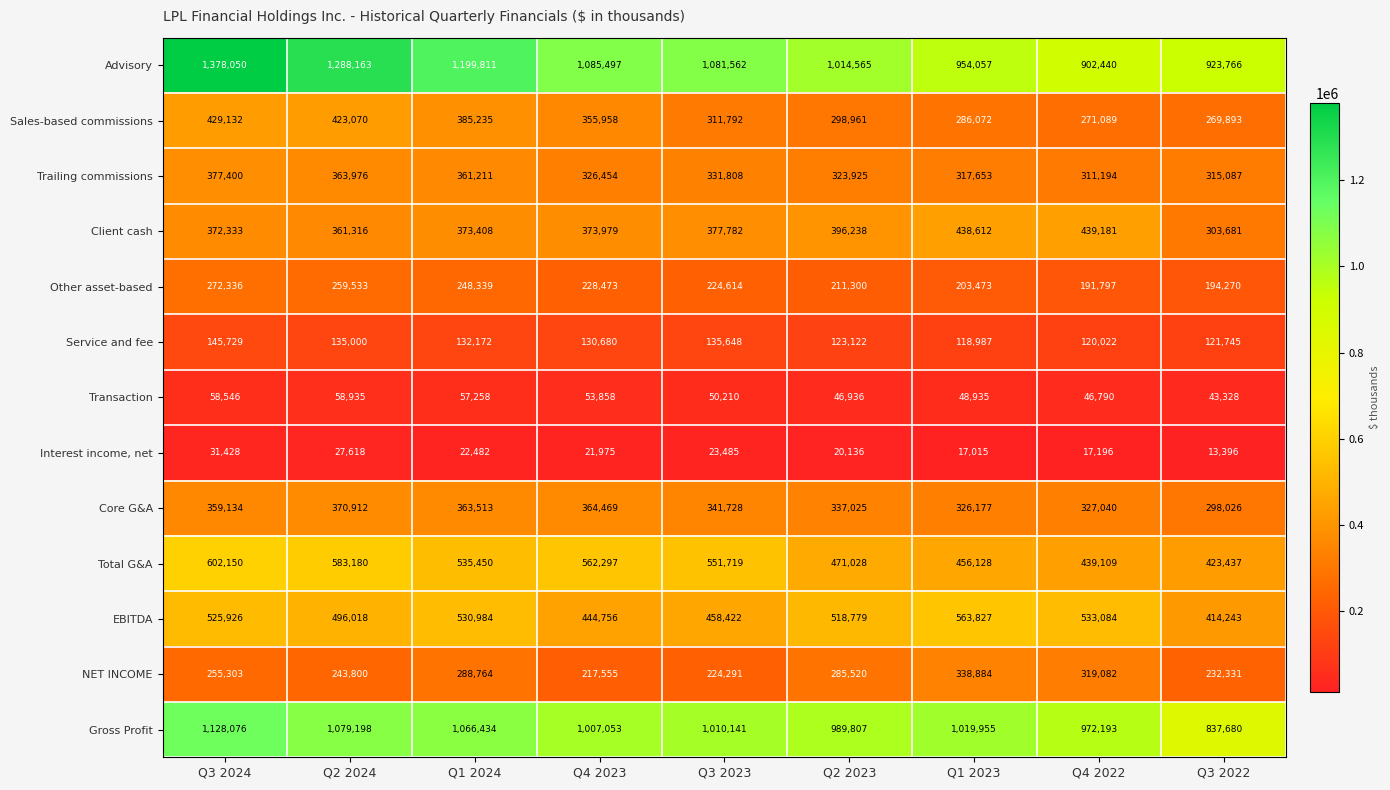

Rank the series by their maximum value, from lowest to highest.

Interest income, net, Transaction, Service and fee, Other asset-based, NET INCOME, Core G&A, Trailing commissions, Sales-based commissions, Client cash, EBITDA, Total G&A, Gross Profit, Advisory